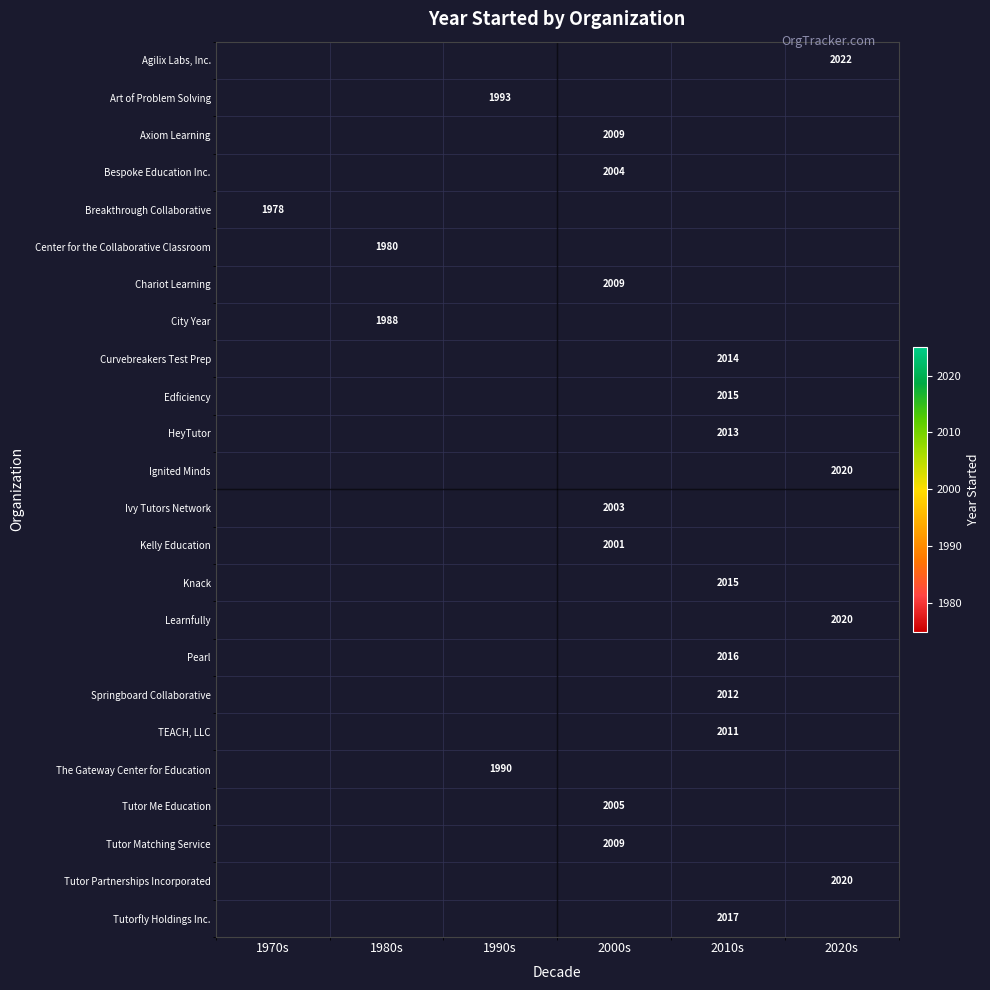

True or false: Agilix Labs, Inc. has a value of 3368 at 2020s.

False